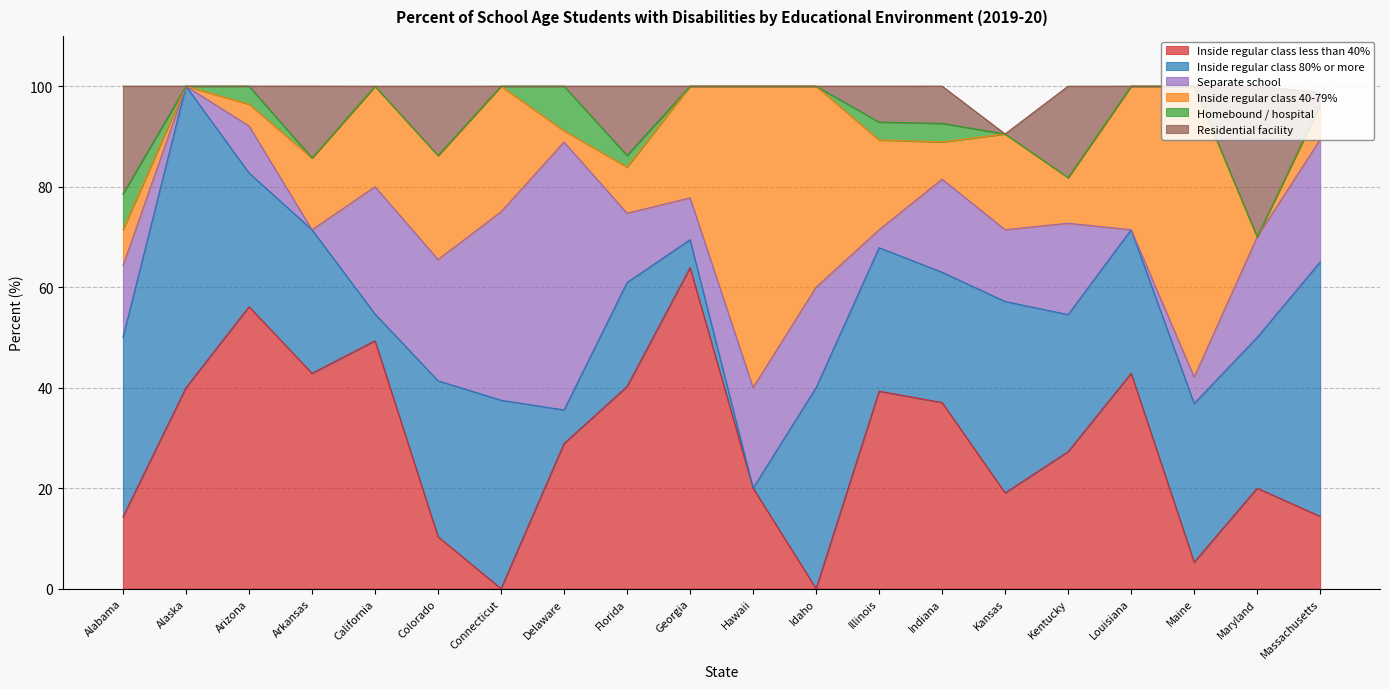

Read the Separate school value at Delaware.

53.3